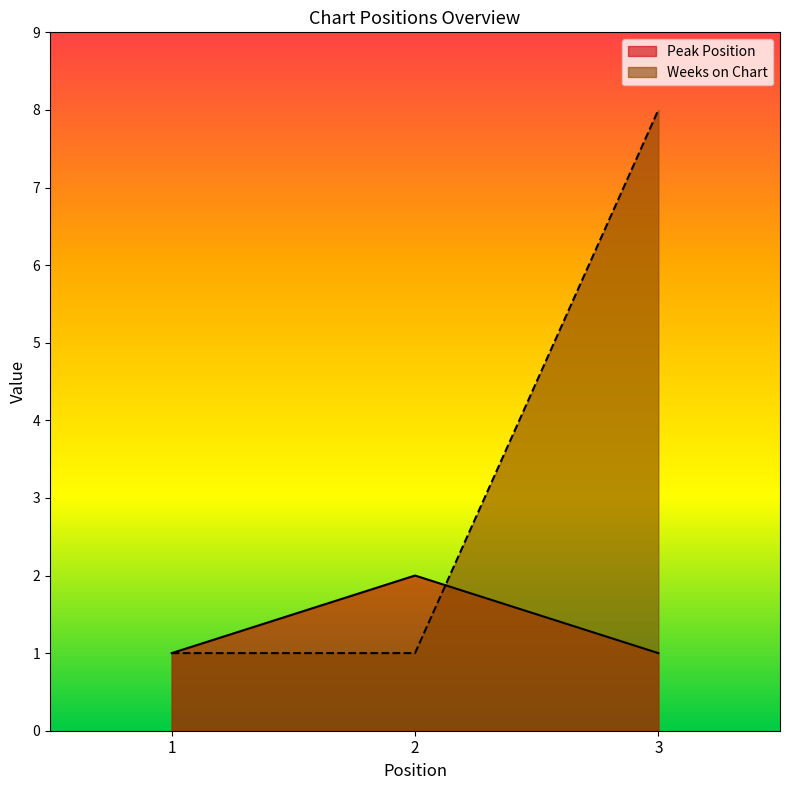

What is the average value of the Peak Position series?

1